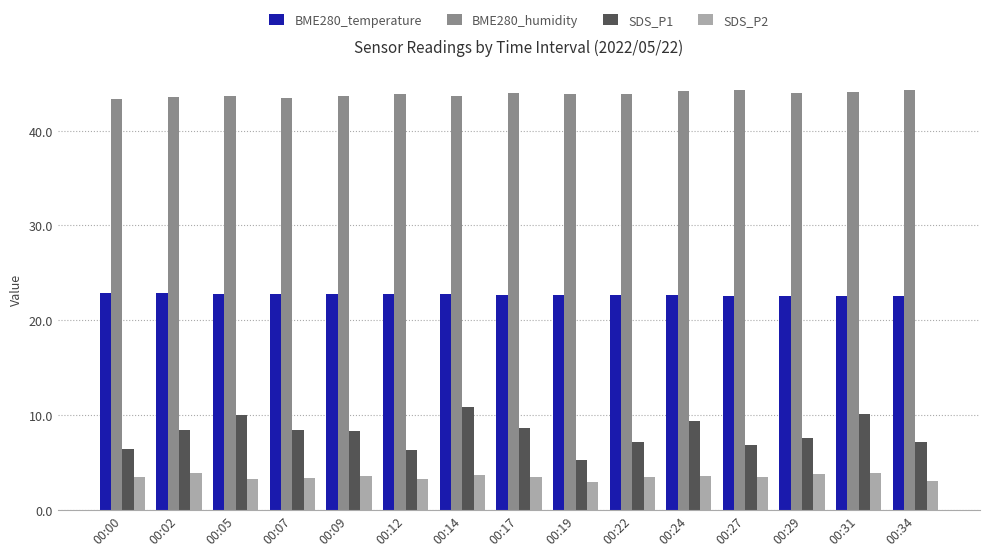

How many data points does each series have?

15